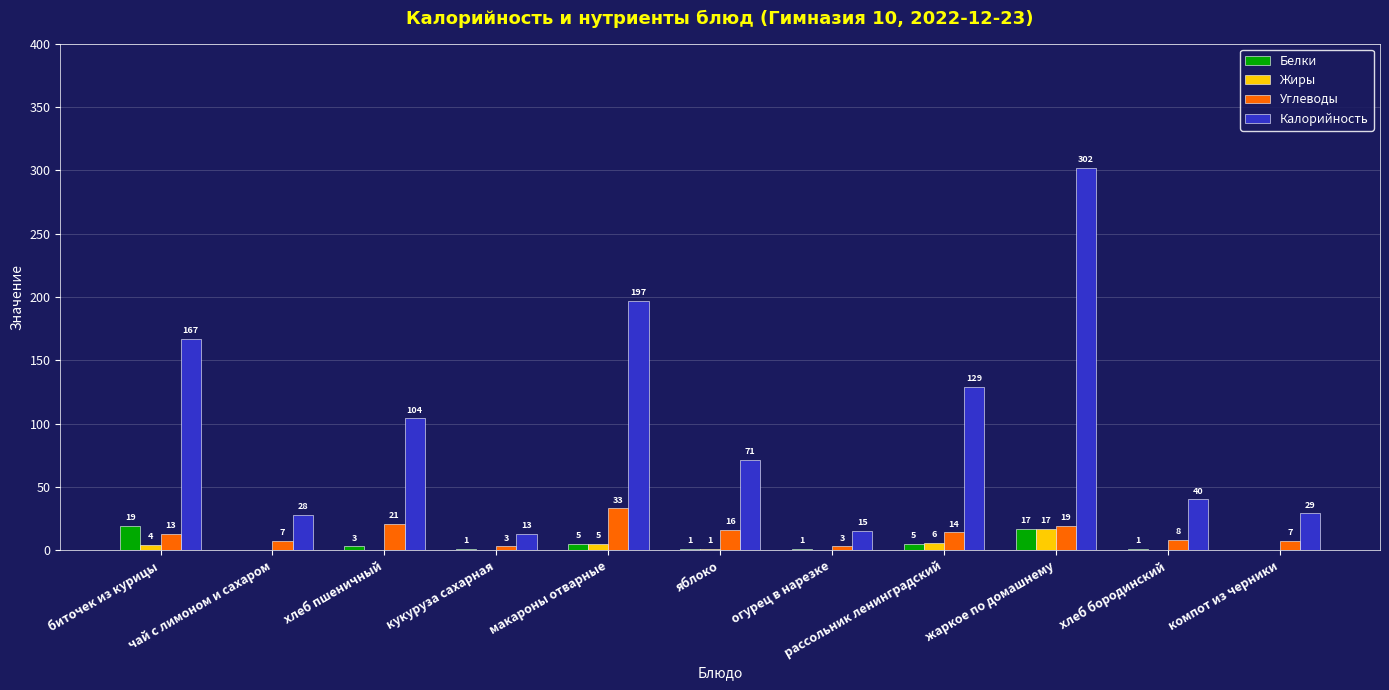

What is the sum of all Углеводы values?

144